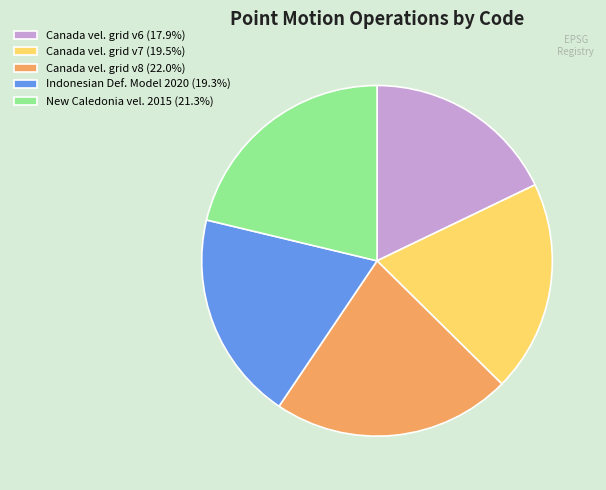

Approximately how many times larger is the value at Canada vel. grid v8 (22.0%) compared to New Caledonia vel. 2015 (21.3%)?

1.0